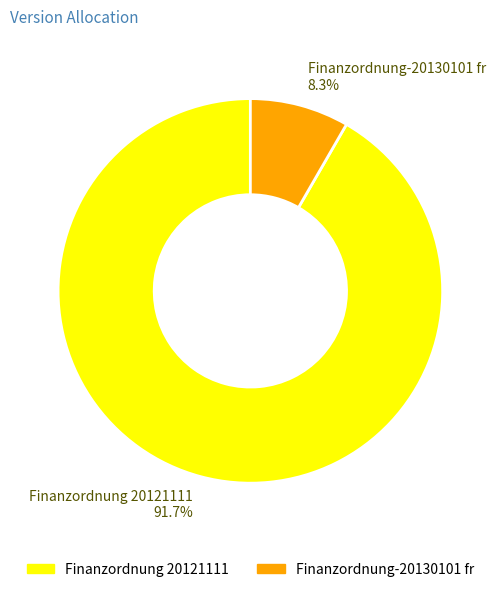

Which slice is the largest?

Finanzordnung 20121111